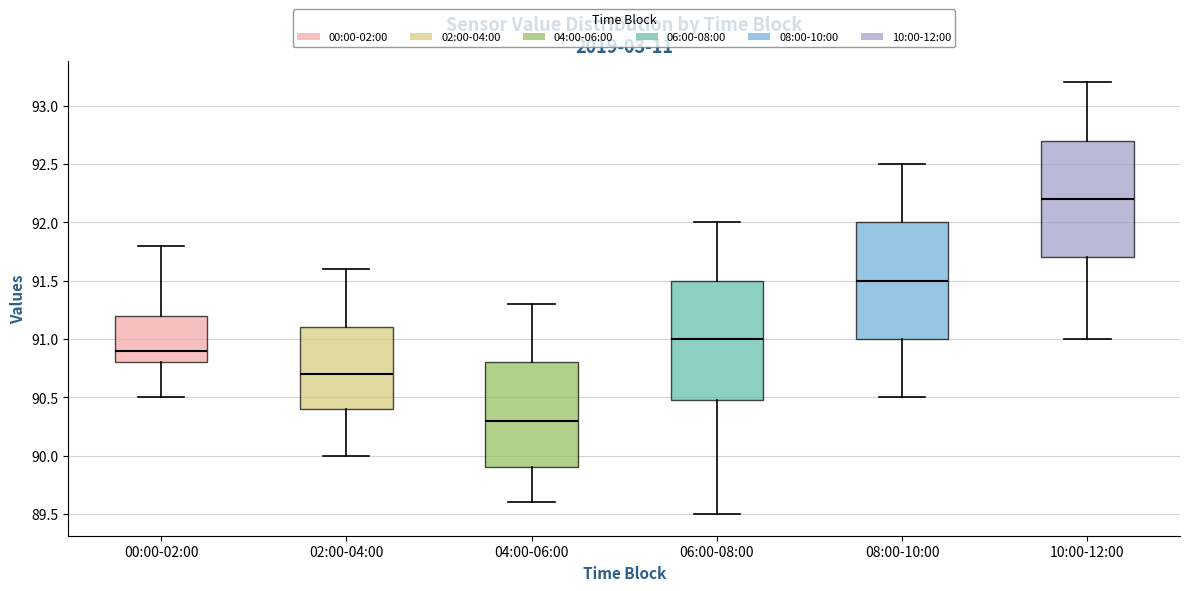

Which box's median line is the highest?

10:00-12:00